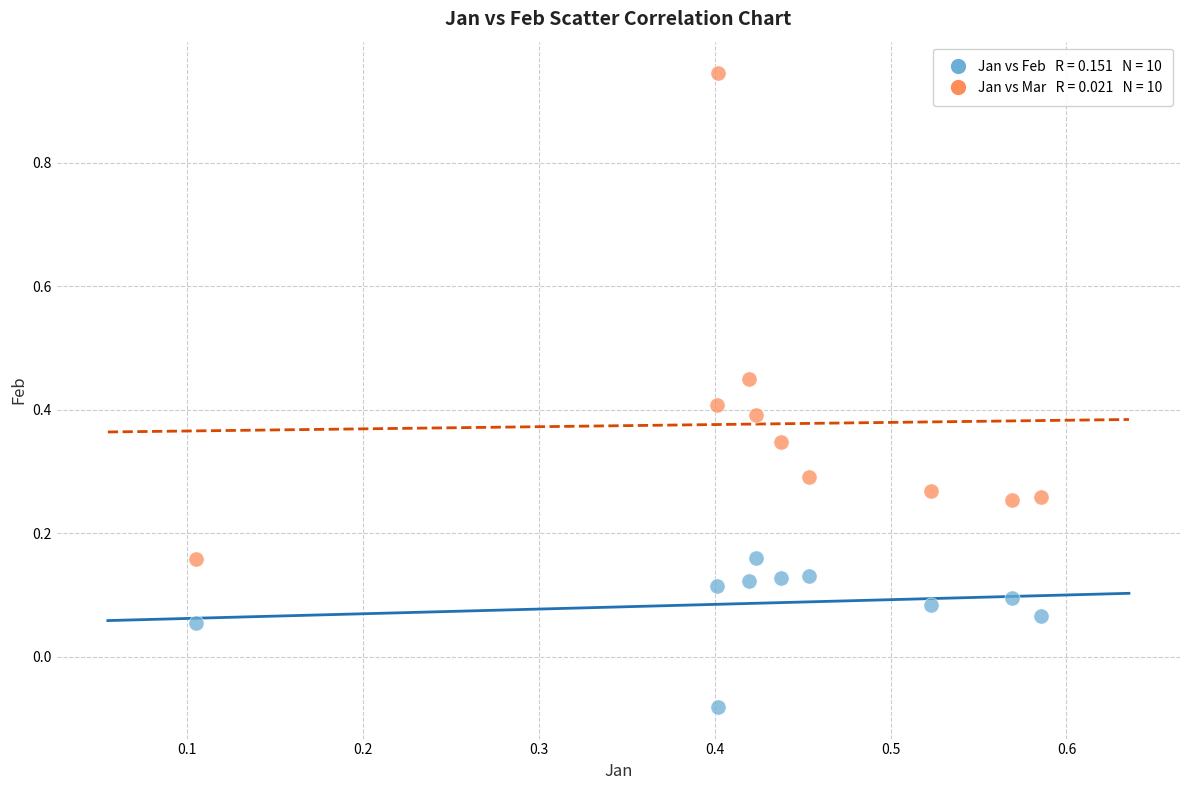

Across all data points, what is the range of Y values (max minus min)?

1.0